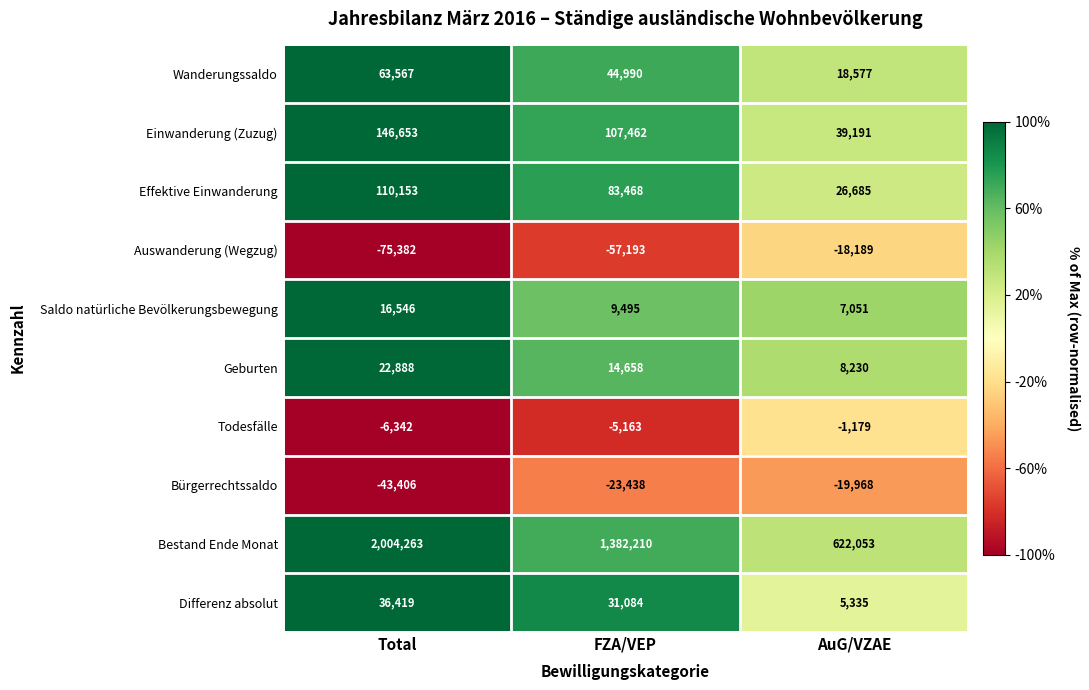

What is the sum of the Auswanderung (Wegzug) values at Total and AuG/VZAE?

-93571